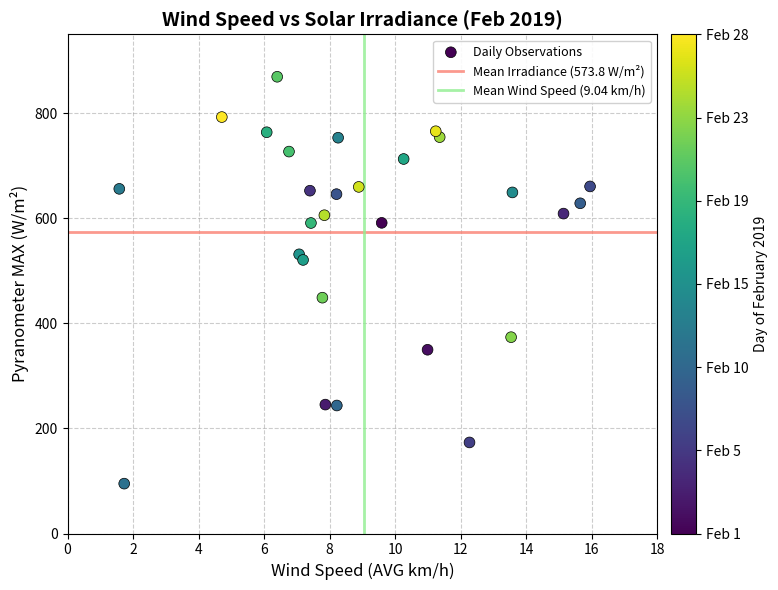

What is the range of X values (max minus min)?

14.4